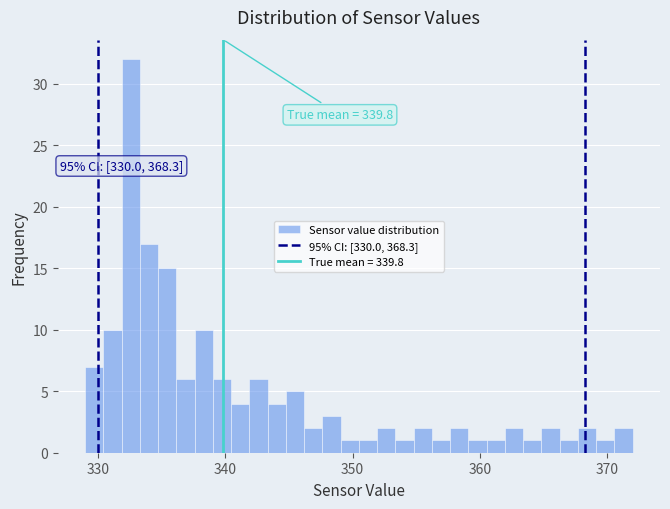

Around what value on the x-axis is the tallest bar? Give the approximate position of its centre, as read against the axis.

333